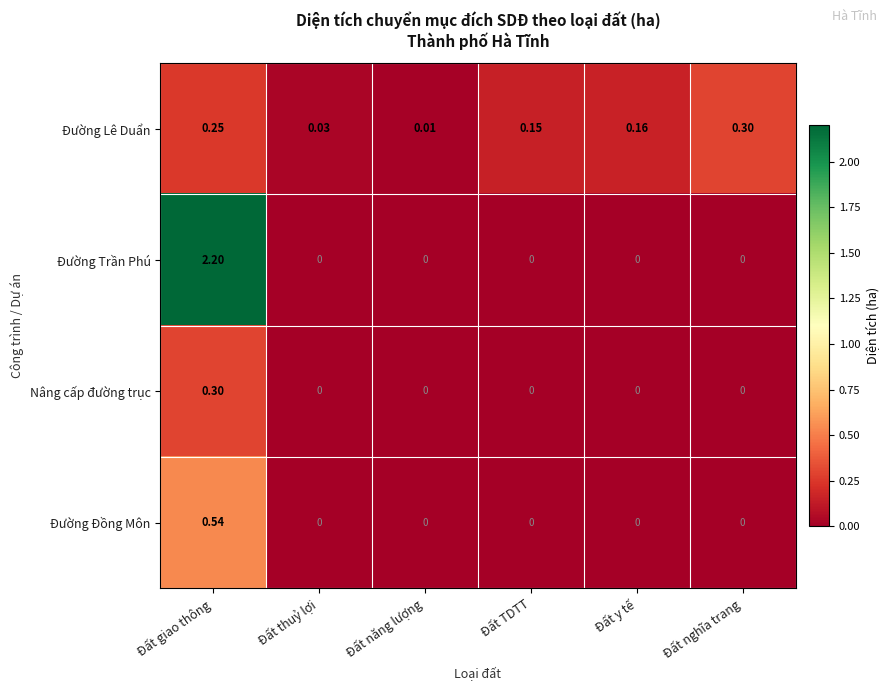

At how many categories does at least one series exceed 1?

1